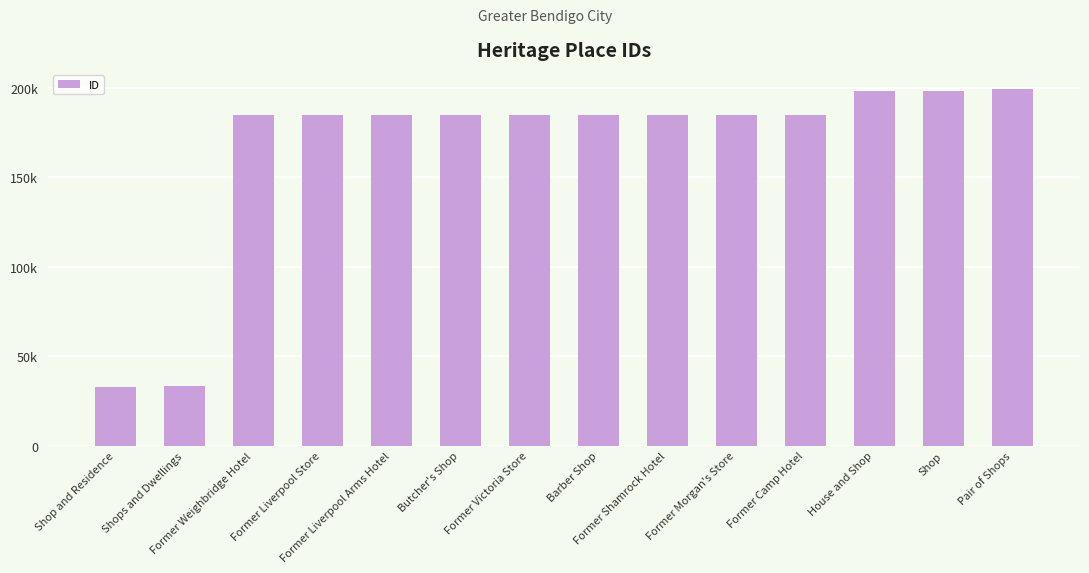

Reading left to right, list all the values displayed in this chart.

Shop and Residence=32925	Shops and Dwellings=33072	Former Weighbridge Hotel=184789	Former Liverpool Store=184791	Former Liverpool Arms Hotel=184801	Butcher's Shop=184802	Former Victoria Store=184803	Barber Shop=184807	Former Shamrock Hotel=184939	Former Morgan's Store=184944	Former Camp Hotel=184961	House and Shop=198326	Shop=198327	Pair of Shops=199279